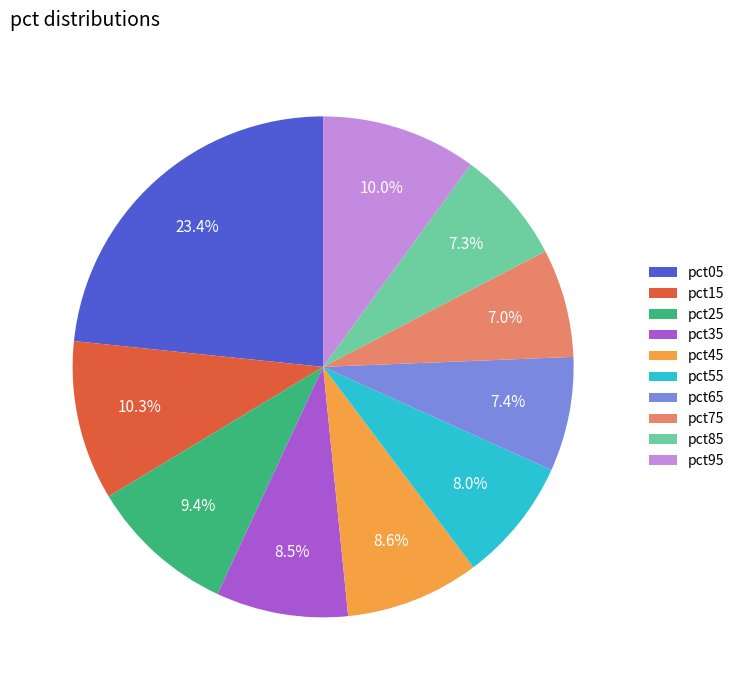

Is it true that pct15 is 2% of the pie?

False